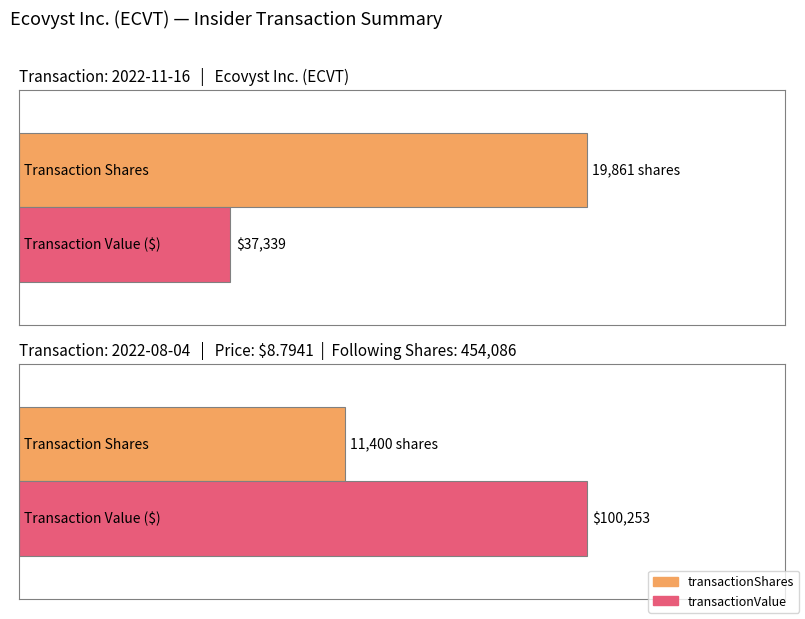

The value of transactionPricePerShare at 2022-11-16 is 1.9. True or false?

True